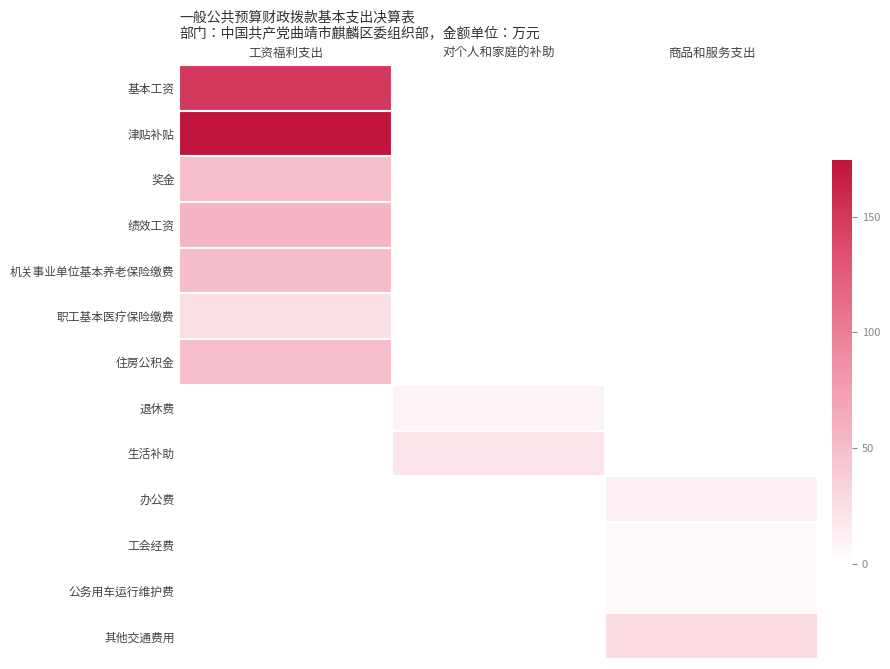

List the series in order of their peak value, highest first.

津贴补贴, 基本工资, 绩效工资, 机关事业单位基本养老保险缴费, 奖金, 住房公积金, 其他交通费用, 职工基本医疗保险缴费, 生活补助, 办公费, 退休费, 工会经费, 公务用车运行维护费